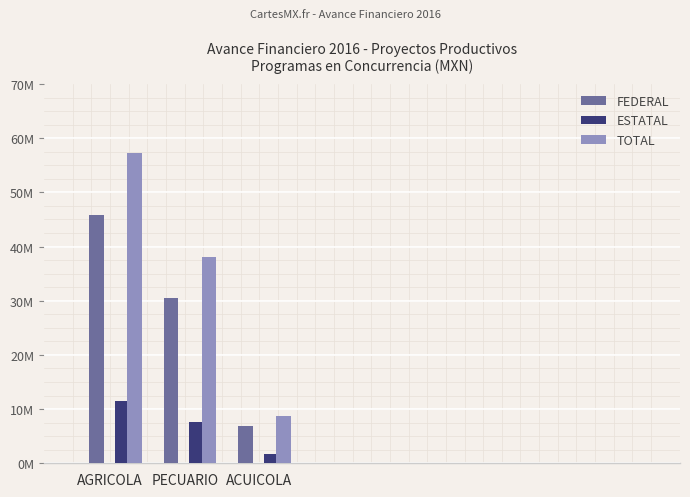

What are all the series names shown in the legend?

FEDERAL, ESTATAL, TOTAL